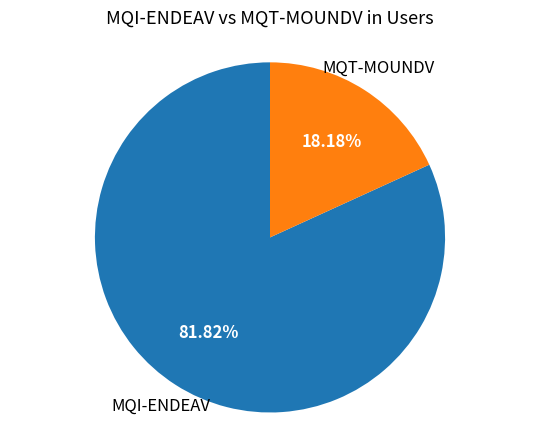

Is there any slice that represents more than half of the pie?

Yes